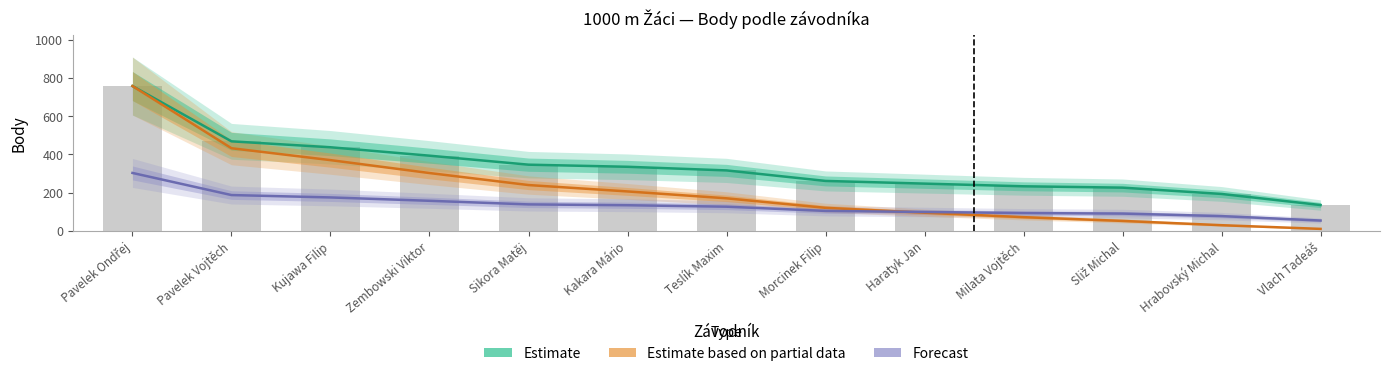

What is the value of the Estimate bar at the 4th from the left?

393.0